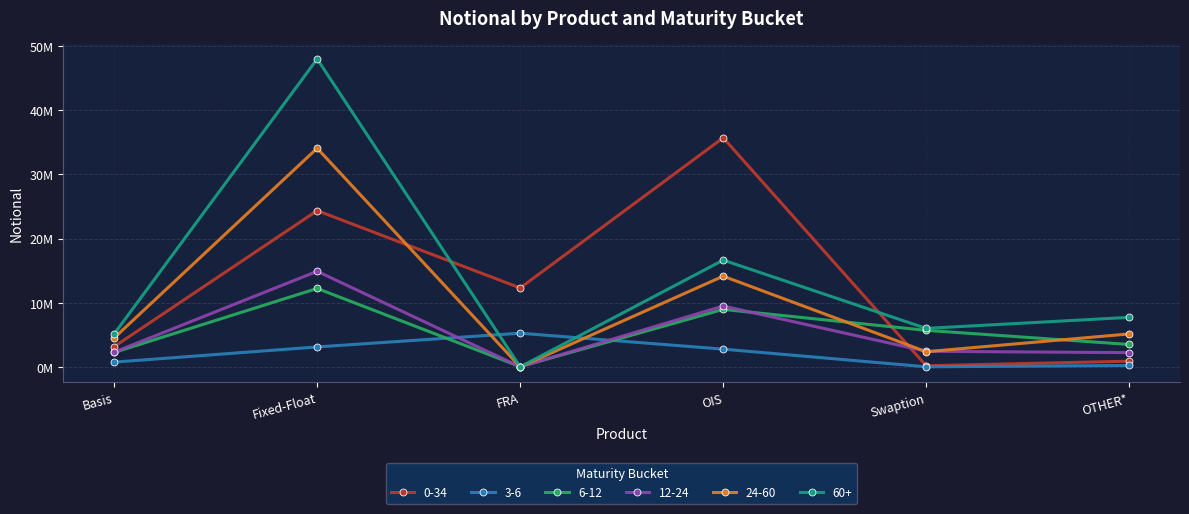

Where is the first local maximum for 60+?

Fixed-Float